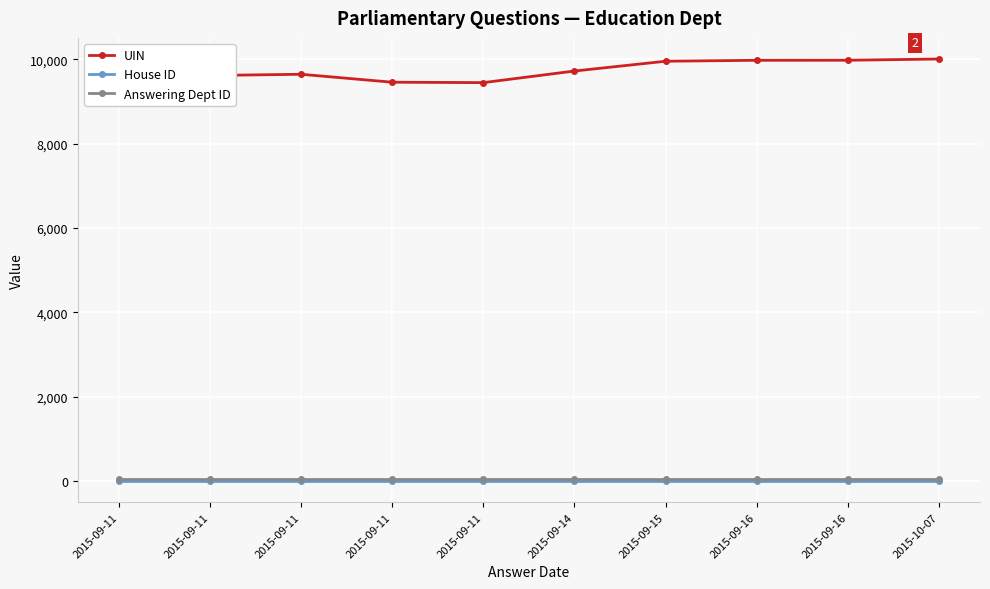

The value of UIN at 2015-09-16 is 9974. True or false?

True